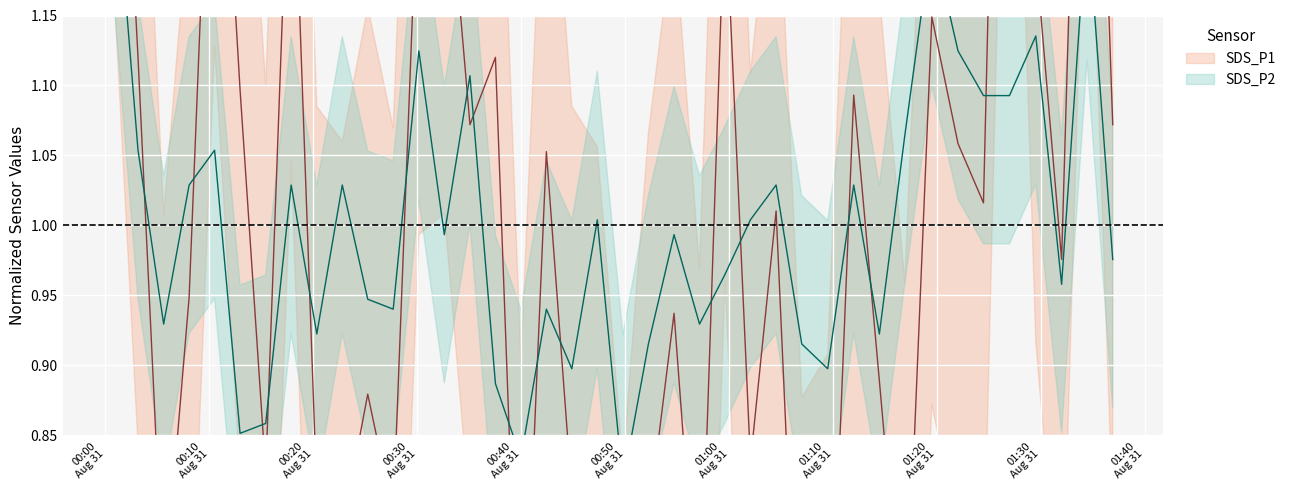

How many times do SDS_P2 and SDS_P1 cross each other?

16